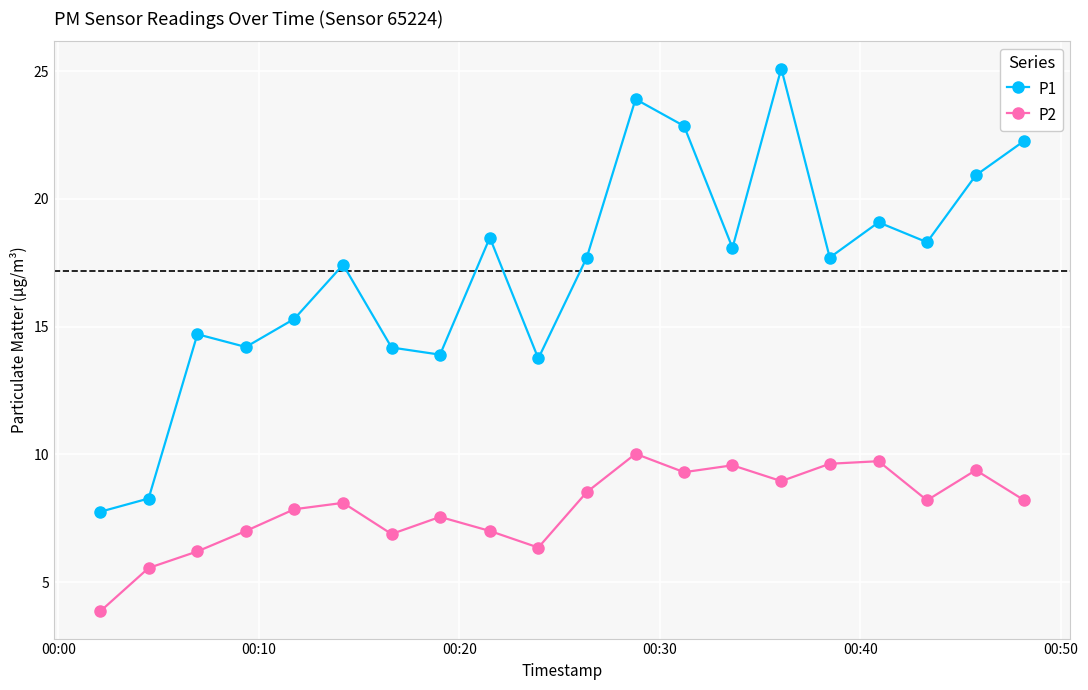

What is the maximum value shown in the chart?

25.1